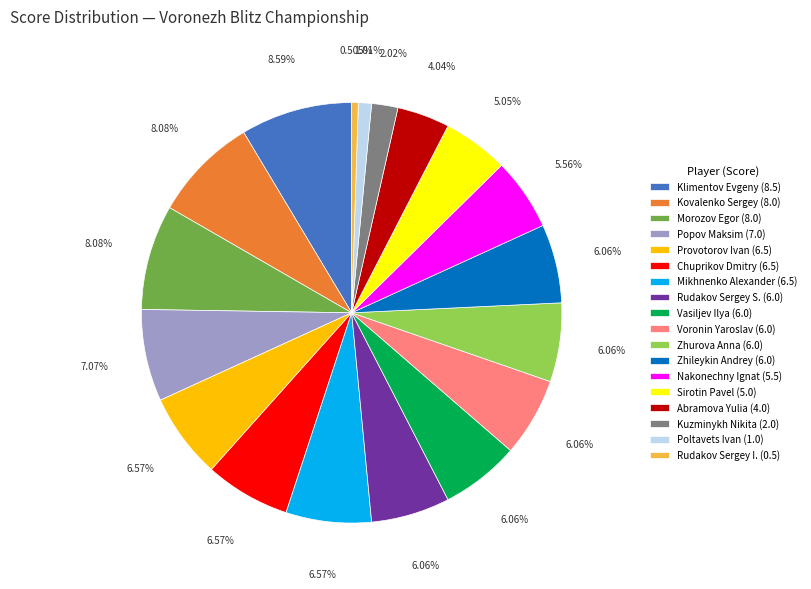

How many slices are in this pie chart?

18